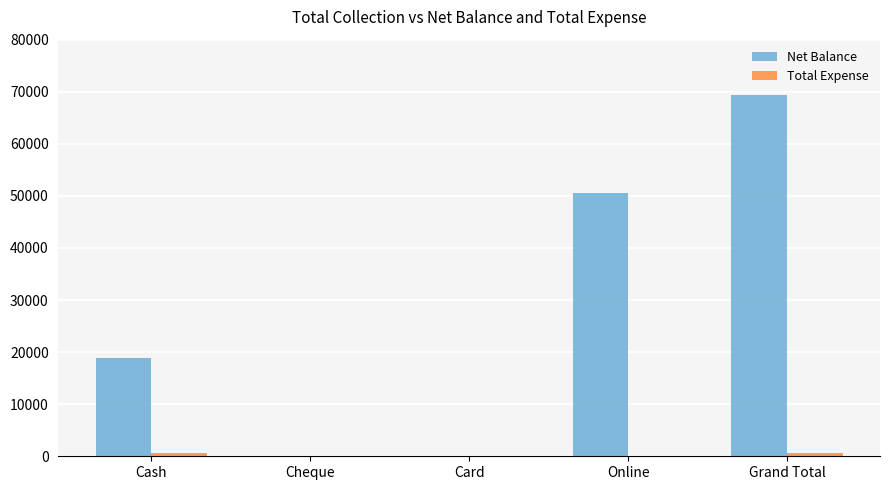

The value of Net Balance at Cash is 18850. True or false?

True